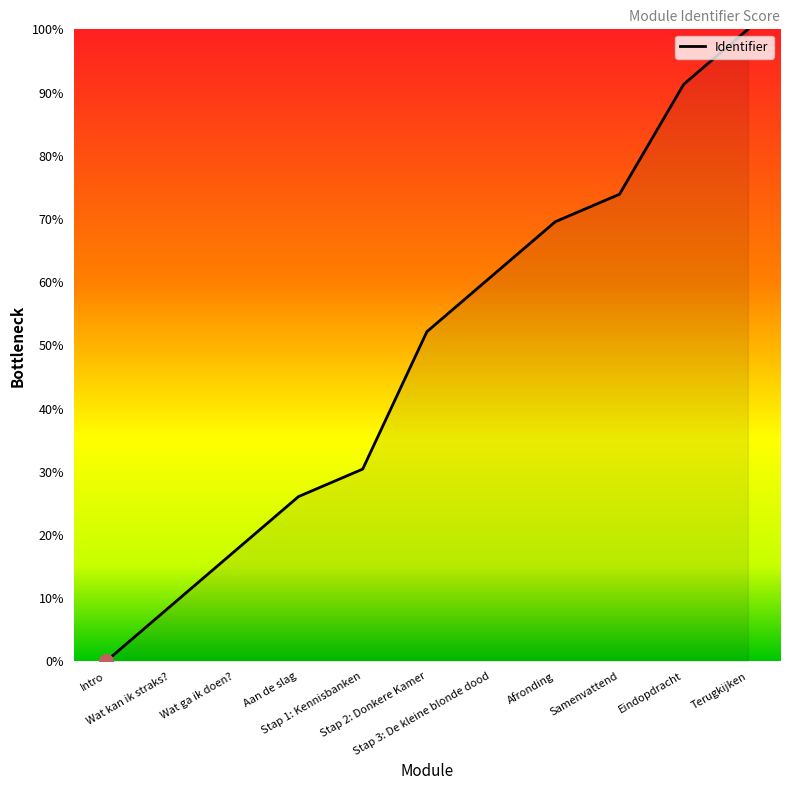

What is the change in value from Wat ga ik doen? to Terugkijken?

+82.6